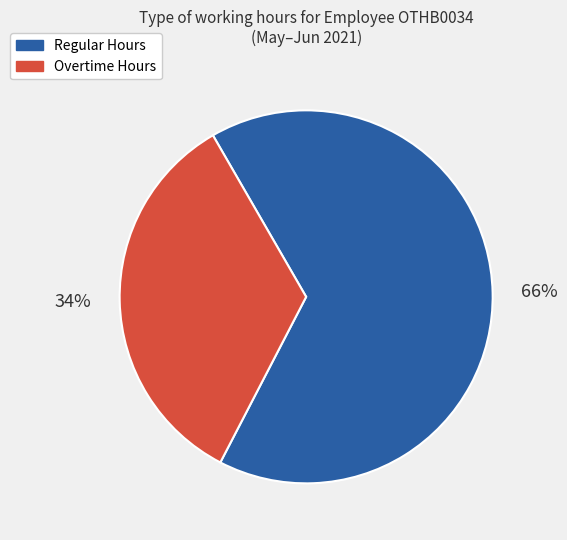

To the nearest percent, what is the average slice percentage?

50%